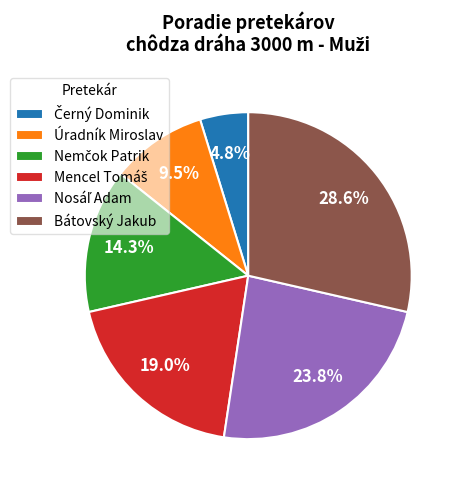

To the nearest percent, what is the average slice percentage?

17%